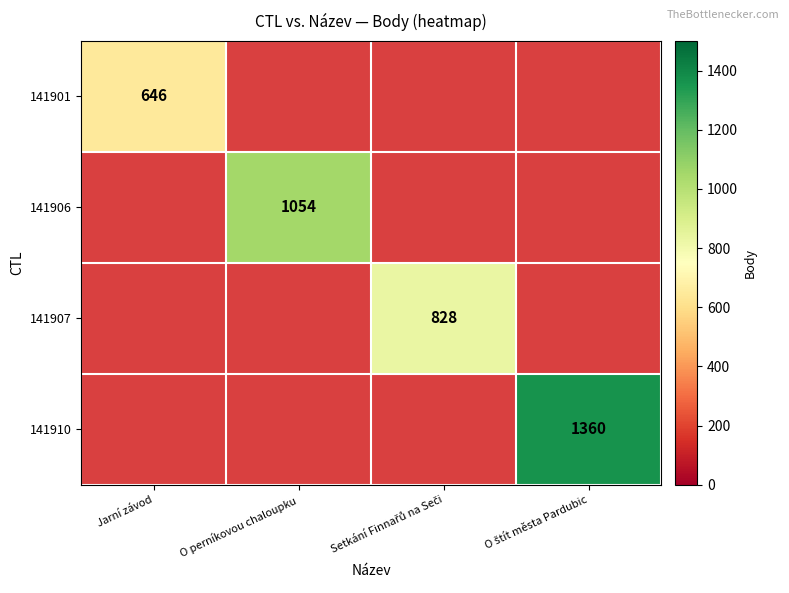

What is the minimum value shown in the chart?

646.0